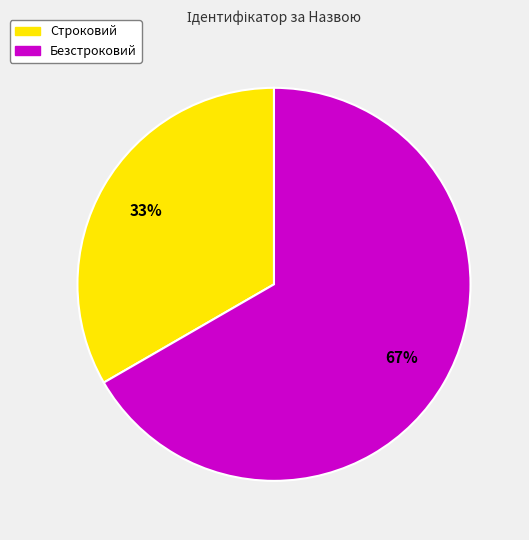

How many slices are in this pie chart?

2